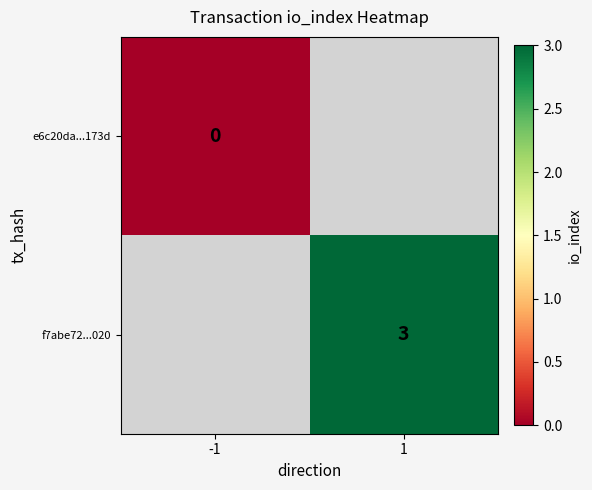

Is it true that f7abe72...020 equals 2 at 1?

False